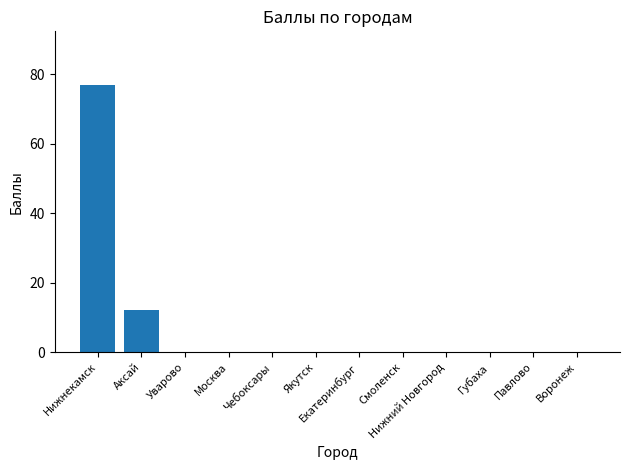

Is it true that the value at Павлово is 44?

False